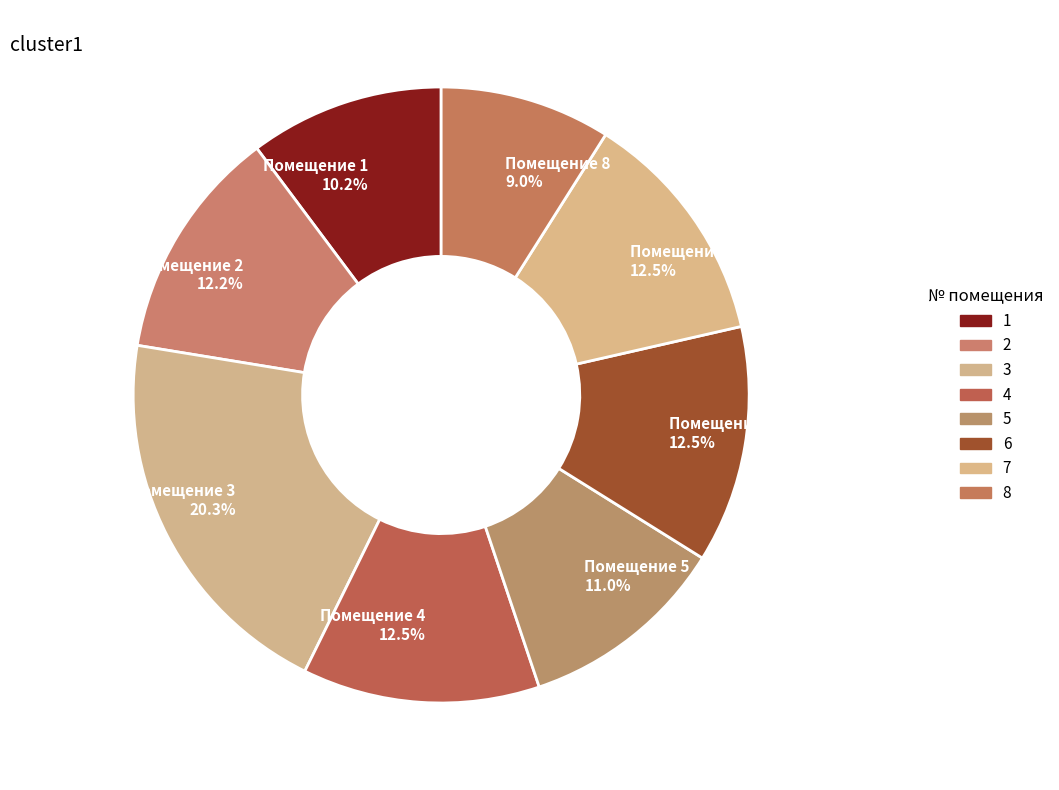

How much of the chart is everything except Помещение 1 10.2%?

89.8%